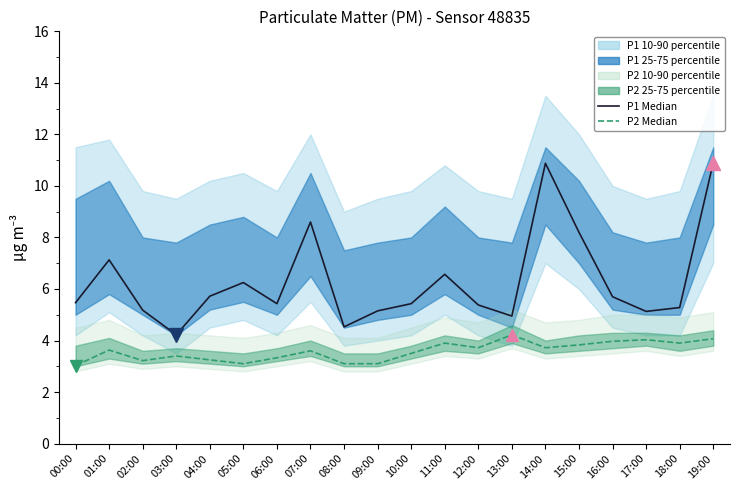

What is the difference between the maximum and minimum values in the P1 Median series?

6.7